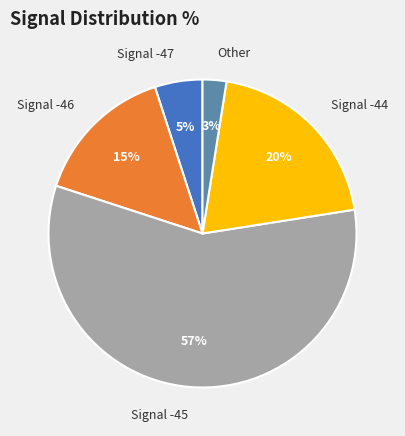

To the nearest percent, what percentage of the pie is Signal -45?

57%